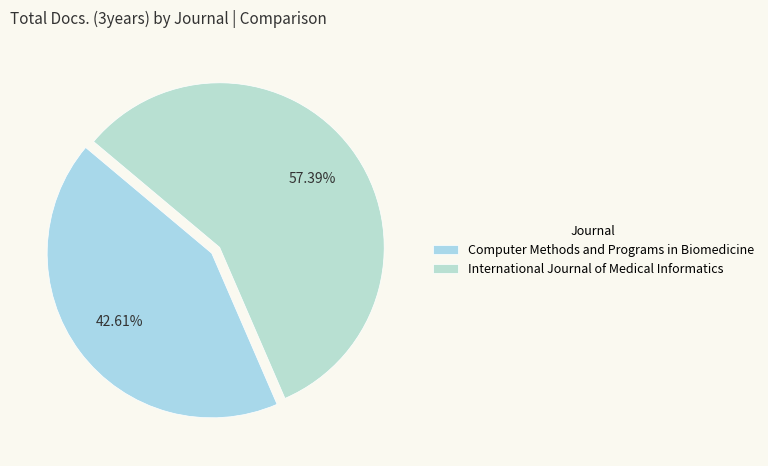

Which category has the biggest portion of the pie?

International Journal of Medical Informatics